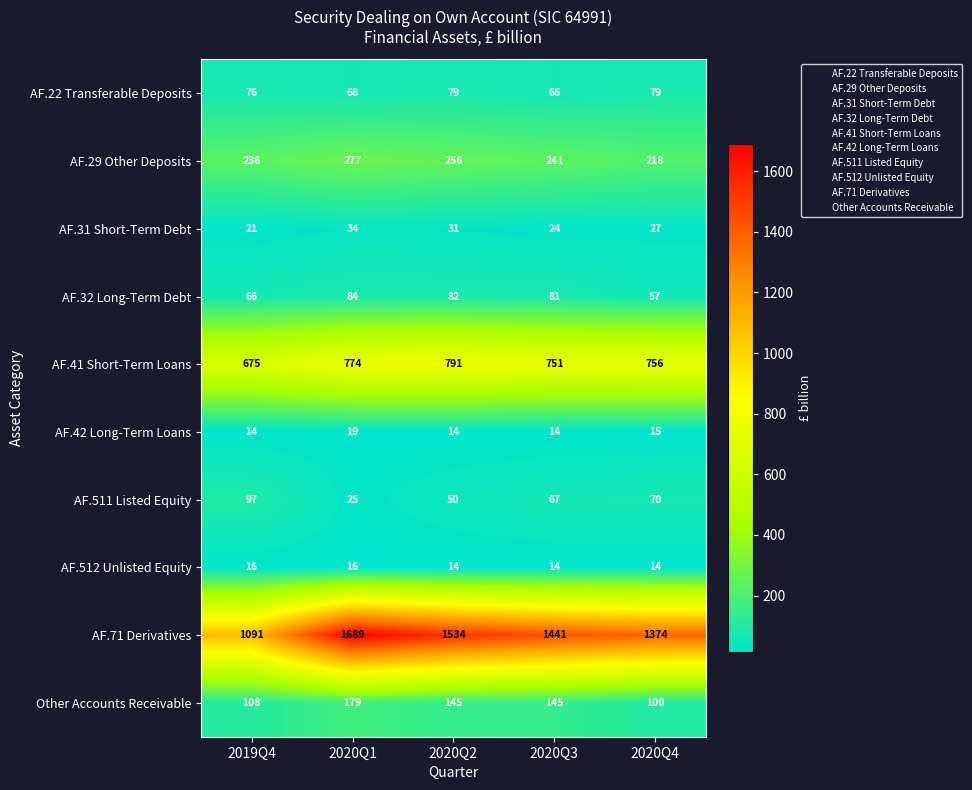

The AF.29 Other Deposits series shows 65 at 2020Q2. True or false?

False